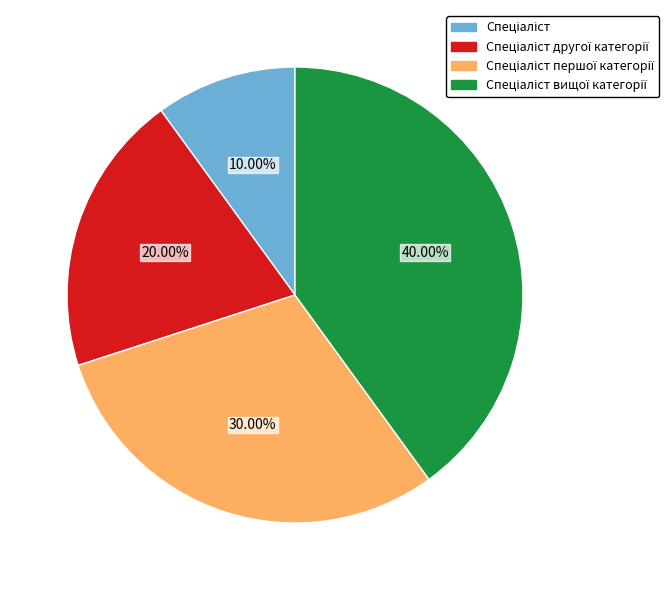

Is there any slice that represents more than half of the pie?

No